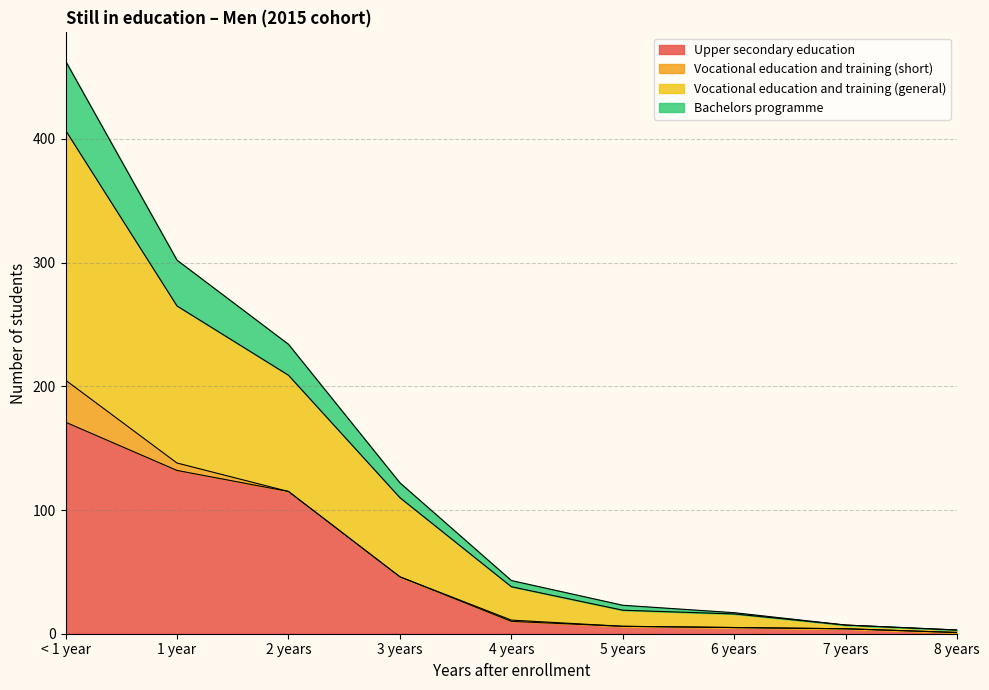

What are all the series names shown in the legend?

Upper secondary education, Vocational education and training (short), Vocational education and training (general), Bachelors programme